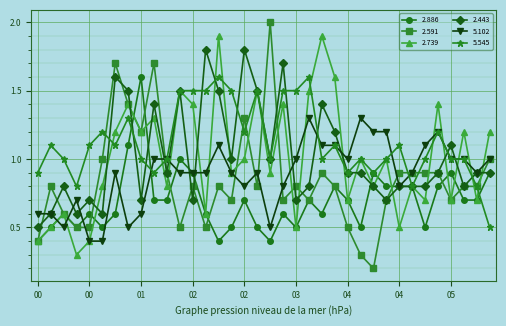

Which series has the widest spread of values?

2.591